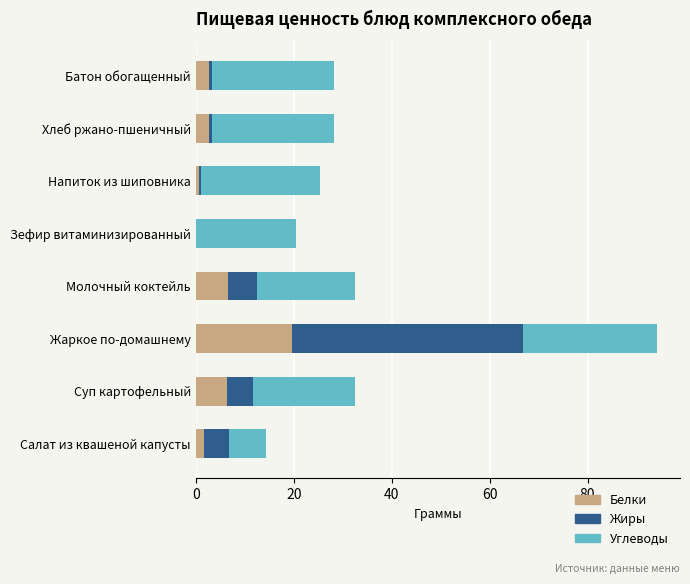

Is it true that Белки equals 2.8 at Хлеб ржано-пшеничный?

True